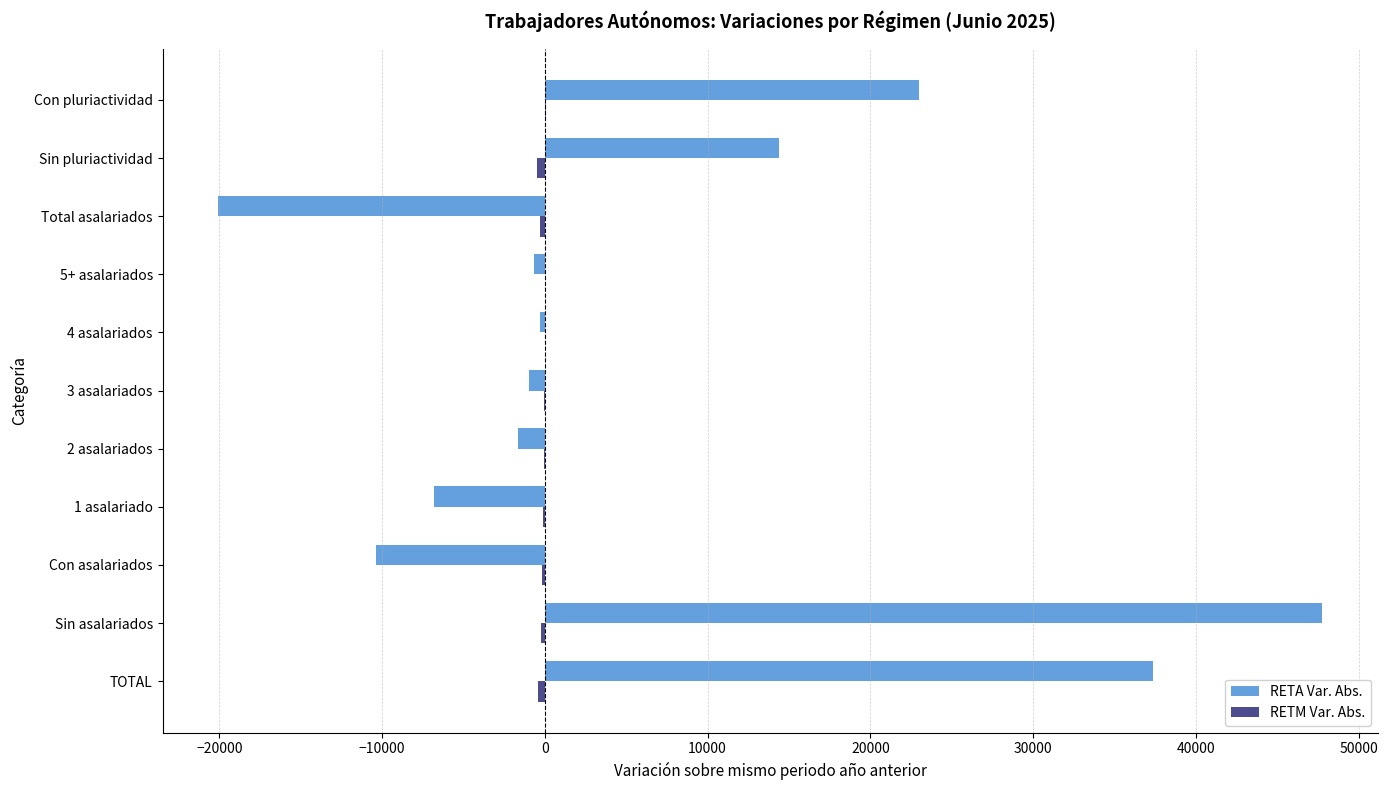

What is the greatest value displayed?

47772